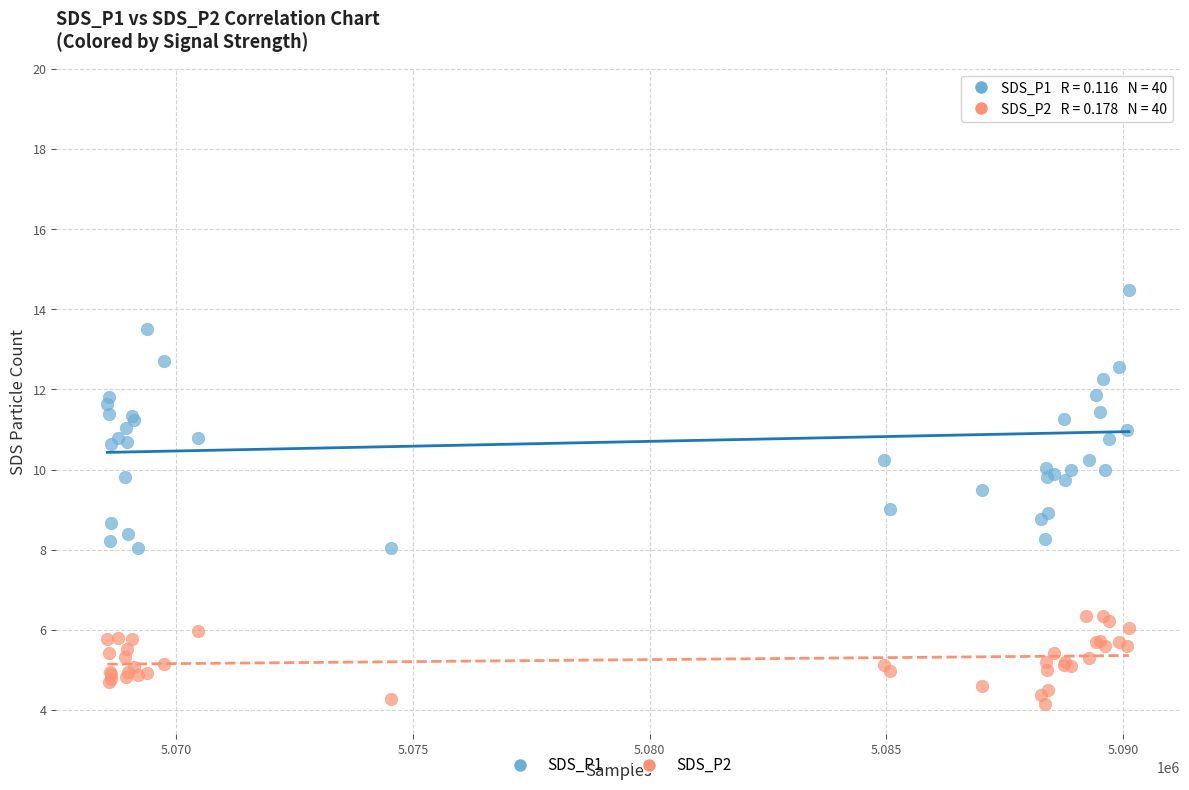

Which series has the largest Y range (max minus min)?

SDS_P1